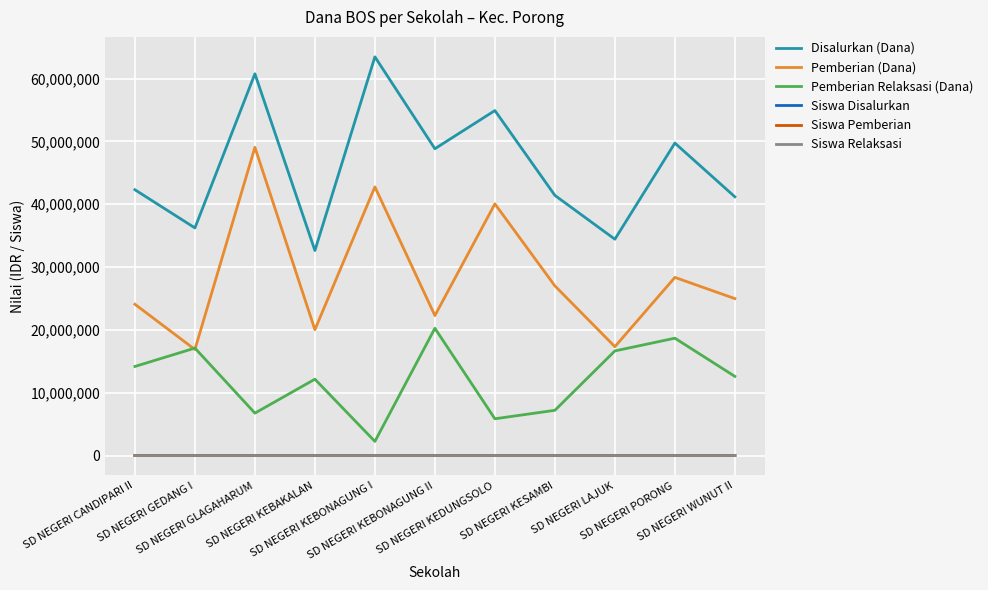

True or false: Disalurkan (Dana) and Siswa Relaksasi cross at least once.

False